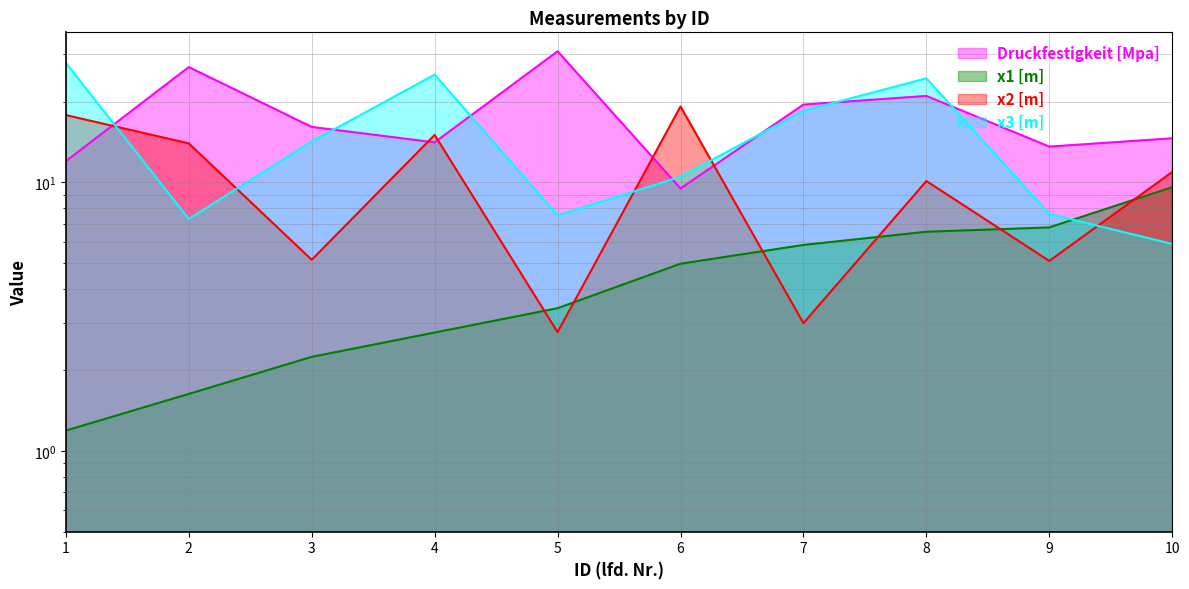

At which category does the chart reach its minimum across all series?

1